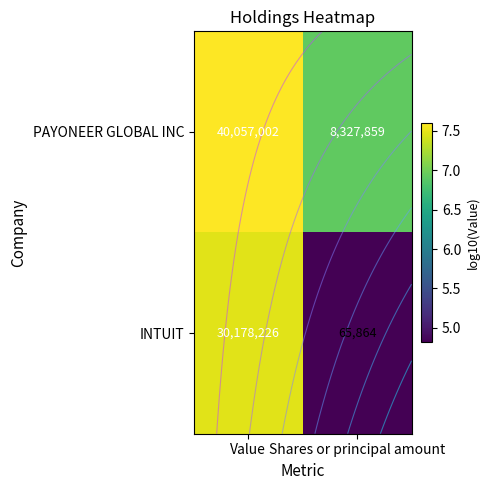

How many distinct data groups are displayed?

2